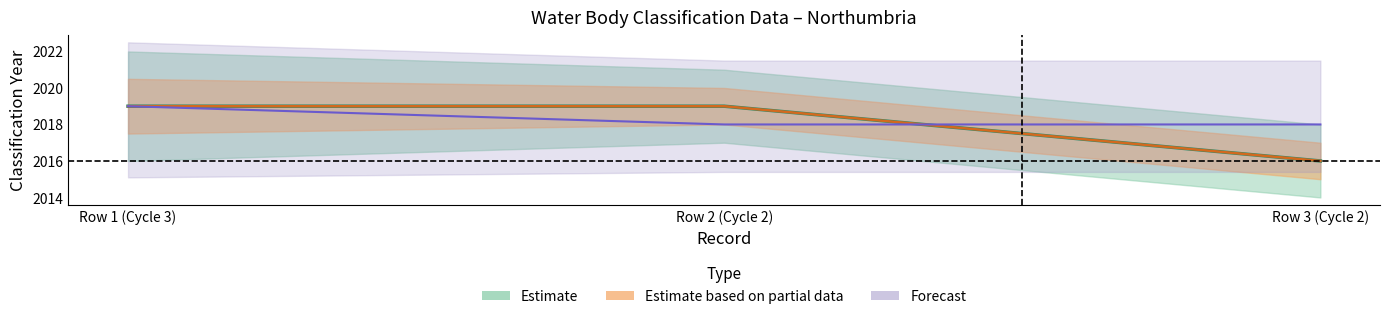

True or false: Water Body Classification Year has a value of 758 at Row 3 (Cycle 2).

False